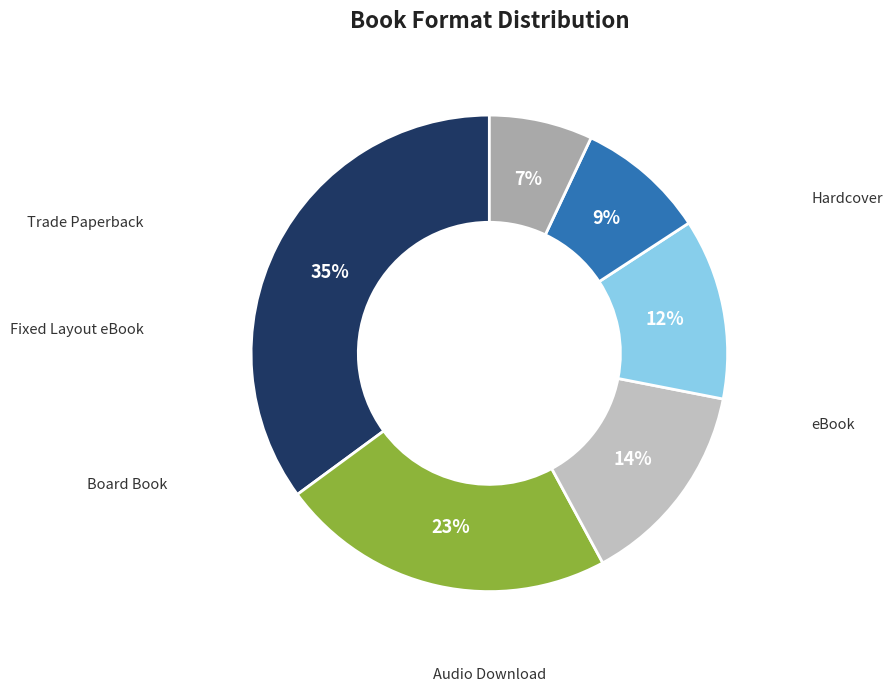

How many slices are in this pie chart?

6